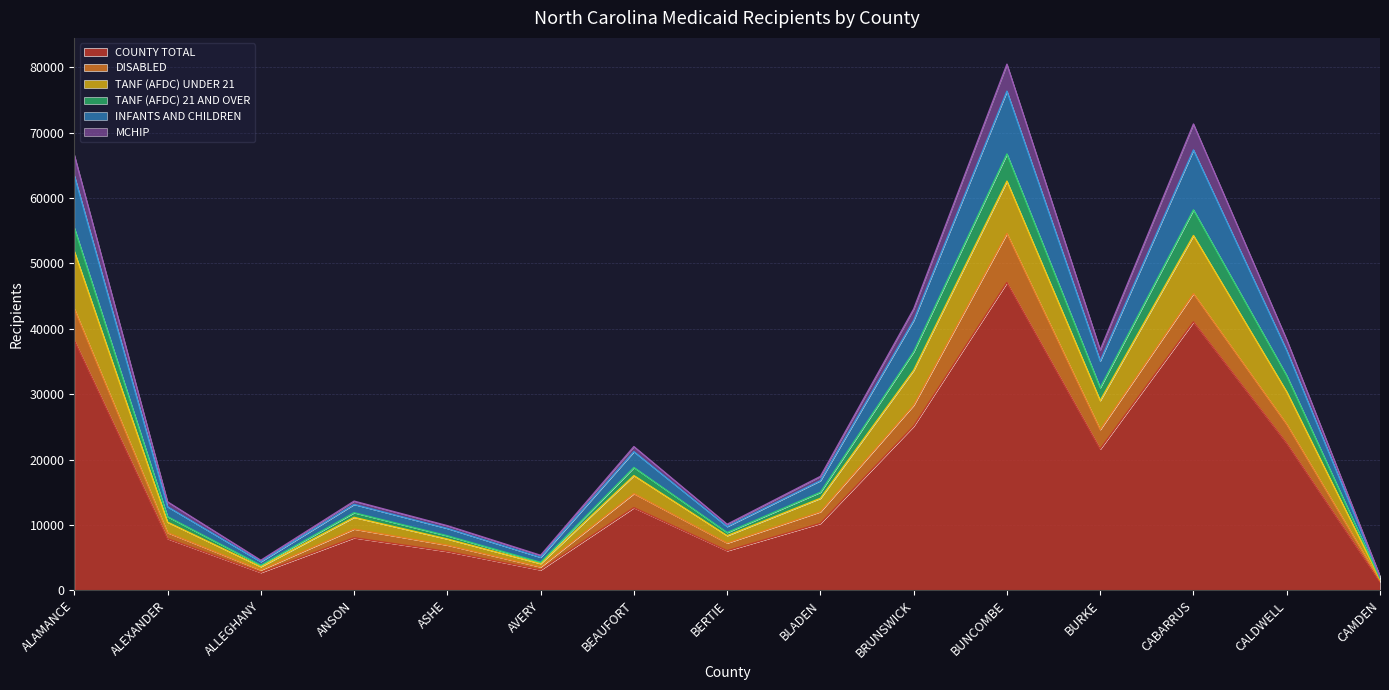

True or false: TANF (AFDC) 21 AND OVER and TANF (AFDC) UNDER 21 intersect in this chart.

False